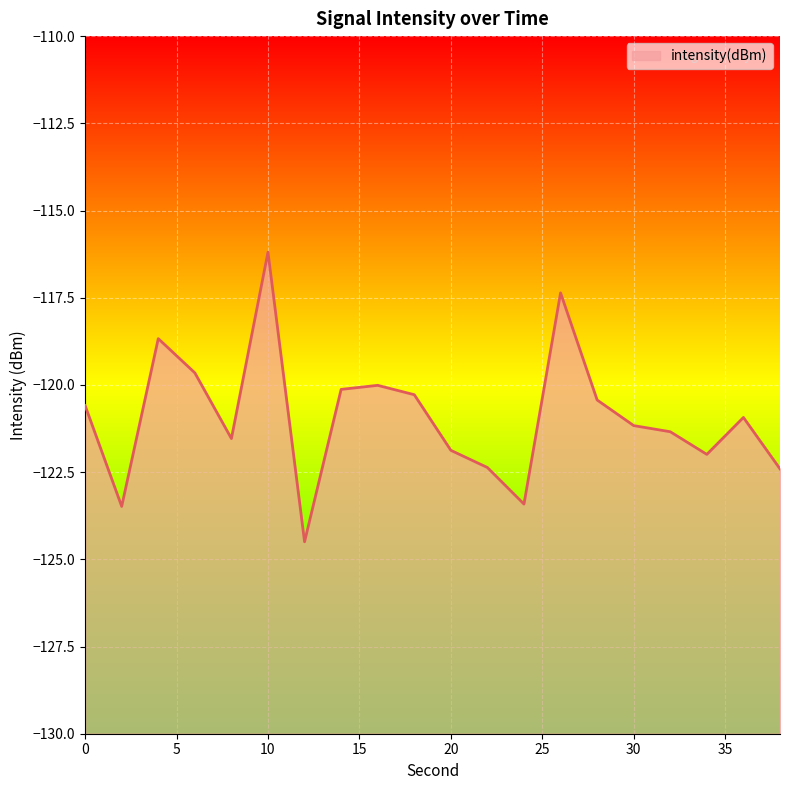

The chart shows a value of -120.0 at 16. True or false?

True